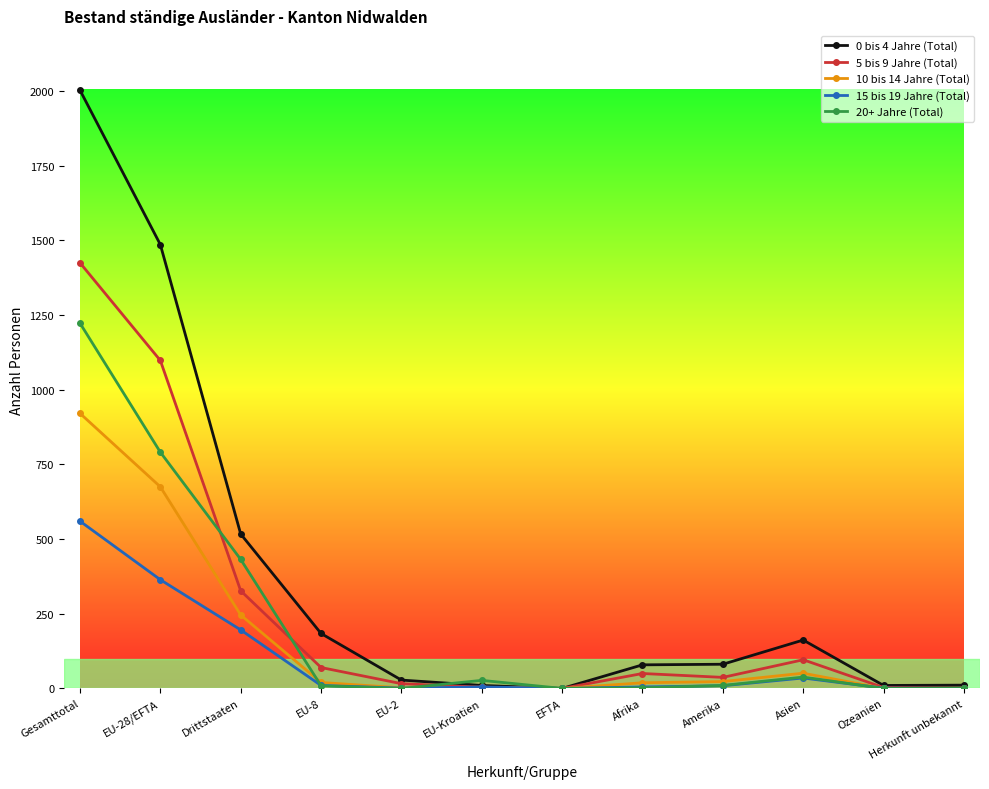

Which series changed the most between Amerika and Ozeanien?

0 bis 4 Jahre (Total)